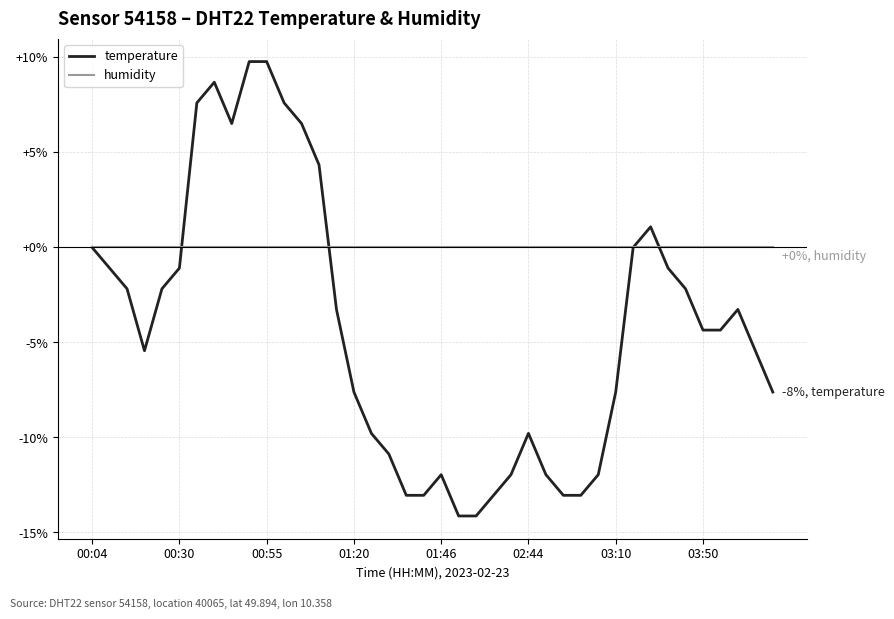

Reading left to right, transcribe all the data shown in this chart.

temperature: 0.0	-1.1	-2.2	-5.4	-2.2	-1.1	7.6	8.7	6.5	9.8	9.8	7.6	6.5	4.3	-3.3	-7.6	-9.8	-10.9	-13.0	-13.0	-12.0	-14.1	-14.1	-13.0	-12.0	-9.8	-12.0	-13.0	-13.0	-12.0	-7.6	0.0	1.1	-1.1	-2.2	-4.3	-4.3	-3.3	-5.4	-7.6
humidity: 0.0	0.0	0.0	0.0	0.0	0.0	0.0	0.0	0.0	0.0	0.0	0.0	0.0	0.0	0.0	0.0	0.0	0.0	0.0	0.0	0.0	0.0	0.0	0.0	0.0	0.0	0.0	0.0	0.0	0.0	0.0	0.0	0.0	0.0	0.0	0.0	0.0	0.0	0.0	0.0